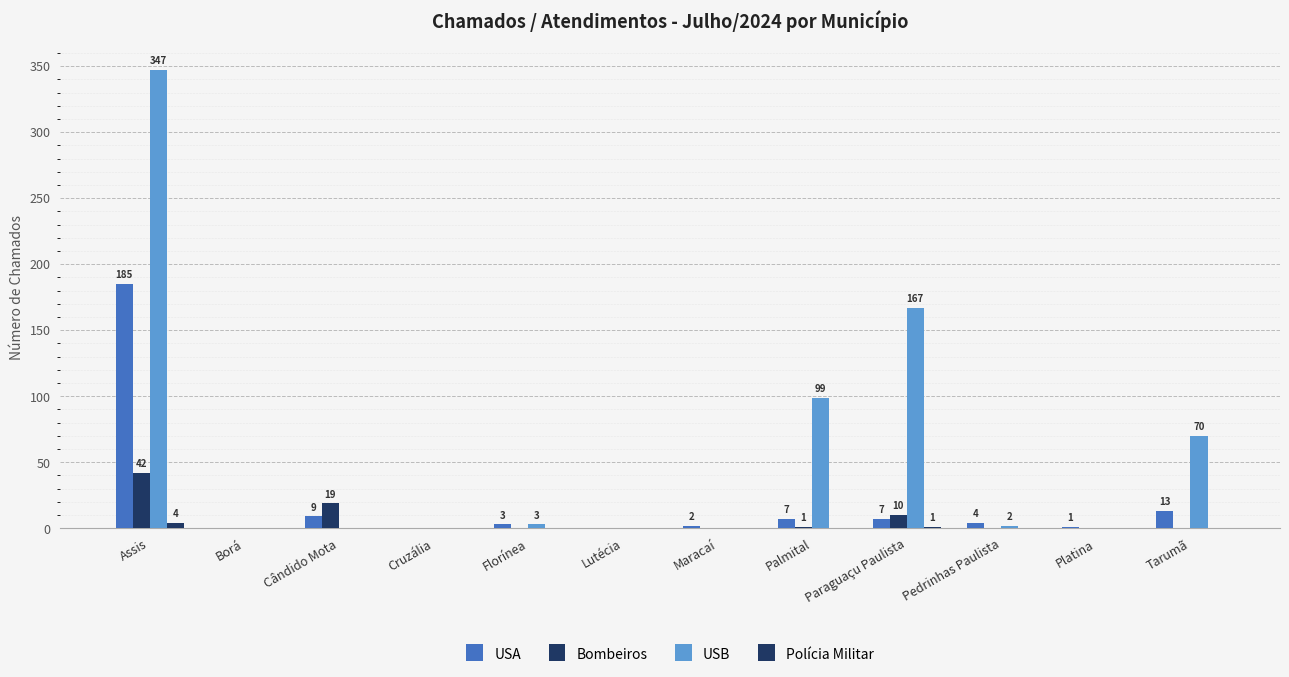

Are the bars grouped side by side (vs. stacked)?

Yes